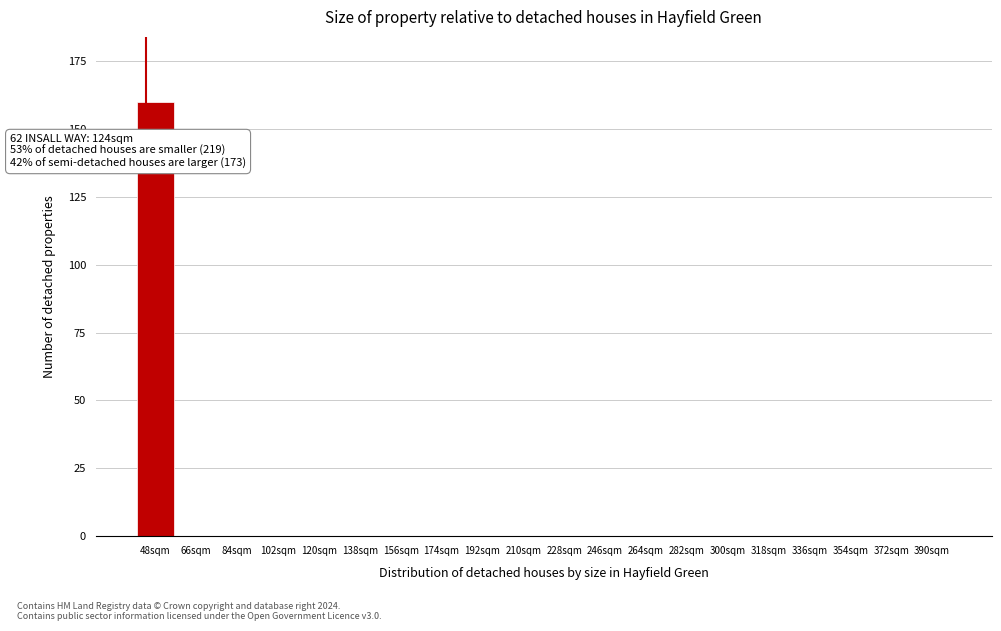

Reading left to right, extract all data points from this chart.

48sqm=160	66sqm=0	84sqm=0	102sqm=0	120sqm=0	138sqm=0	156sqm=0	174sqm=0	192sqm=0	210sqm=0	228sqm=0	246sqm=0	264sqm=0	282sqm=0	300sqm=0	318sqm=0	336sqm=0	354sqm=0	372sqm=0	390sqm=0